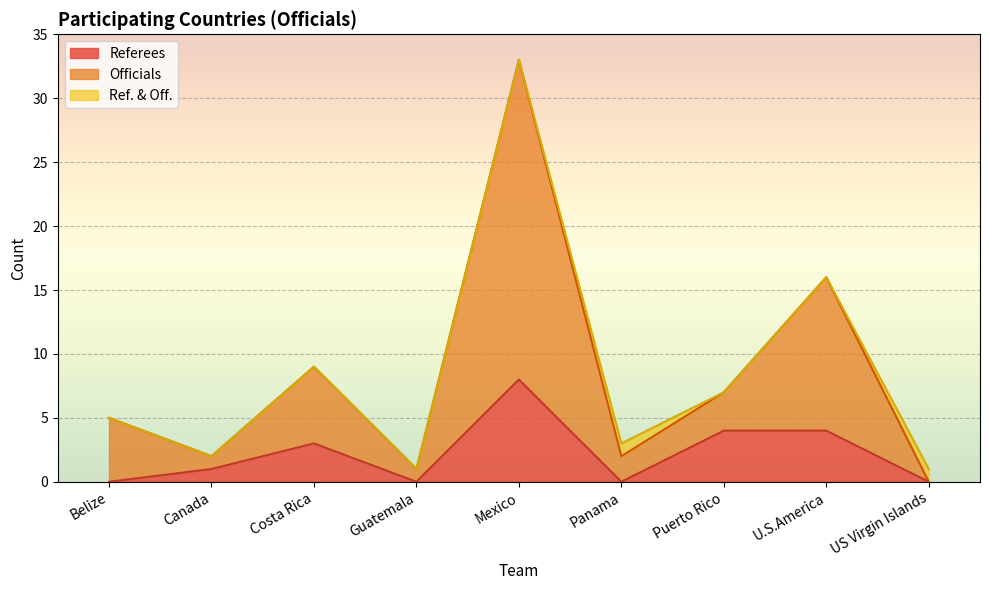

Which series has the largest total across all categories?

Officials